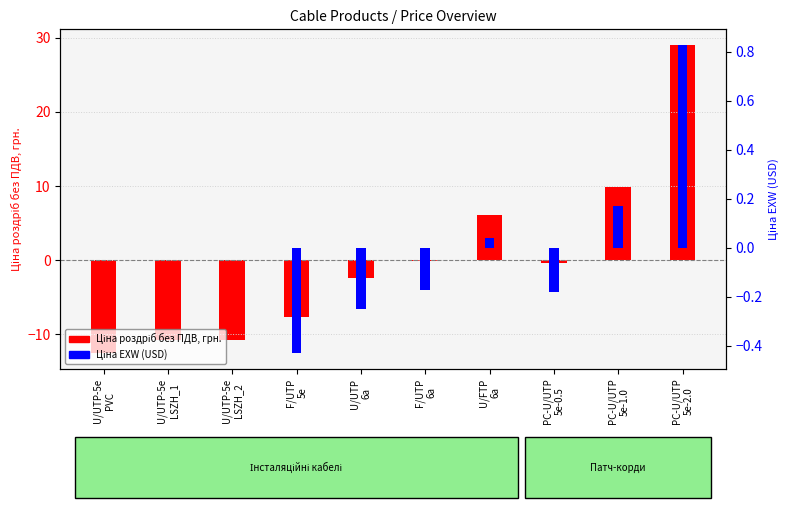

What is the difference between the second highest and second lowest values in the Ціна EXW (USD) series?

0.4